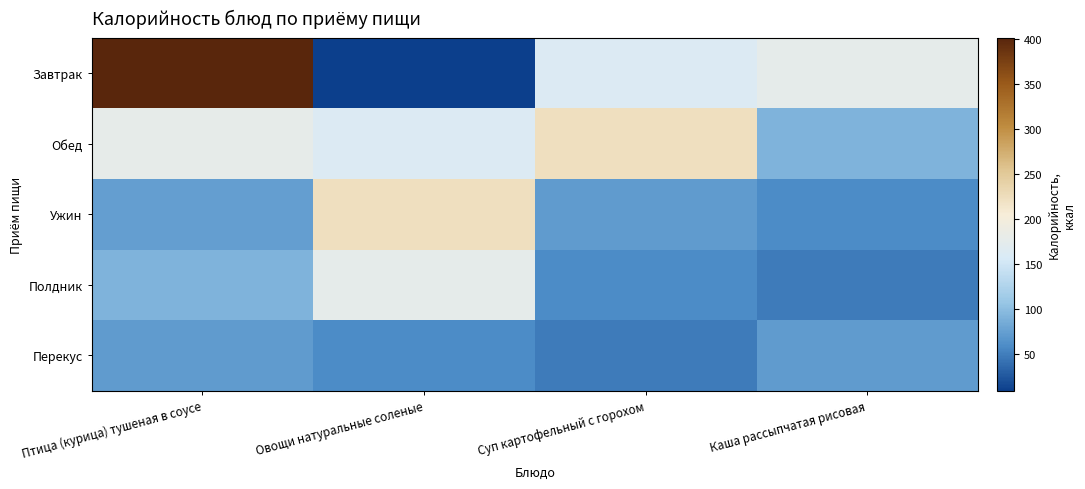

What is the total value across all series at Овощи натуральные соленые?

634.7